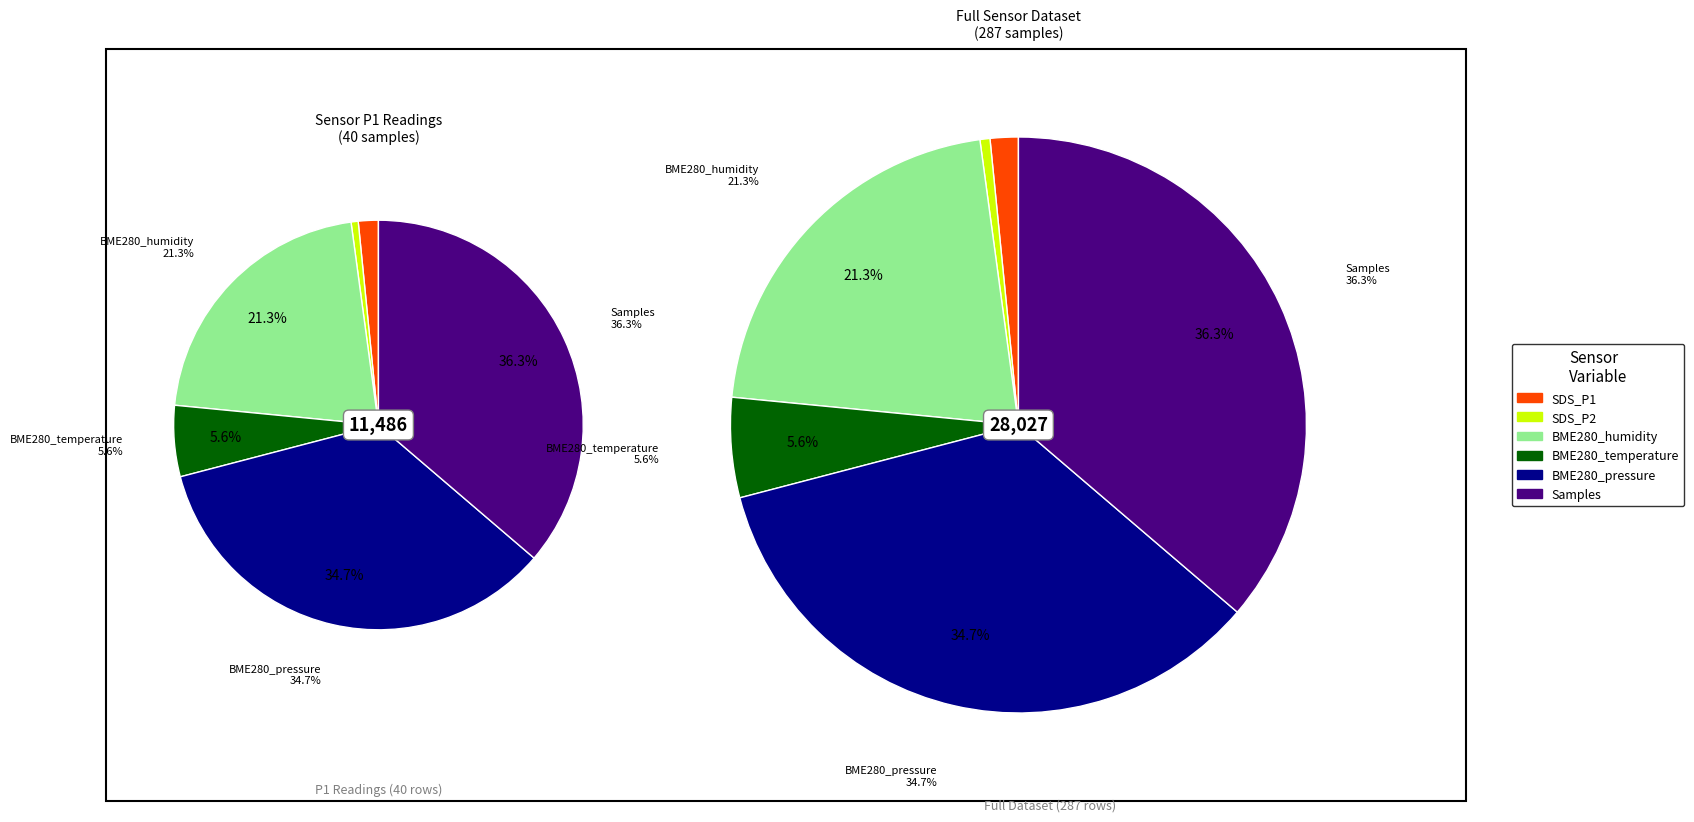

Is there any slice that represents more than half of the pie?

No